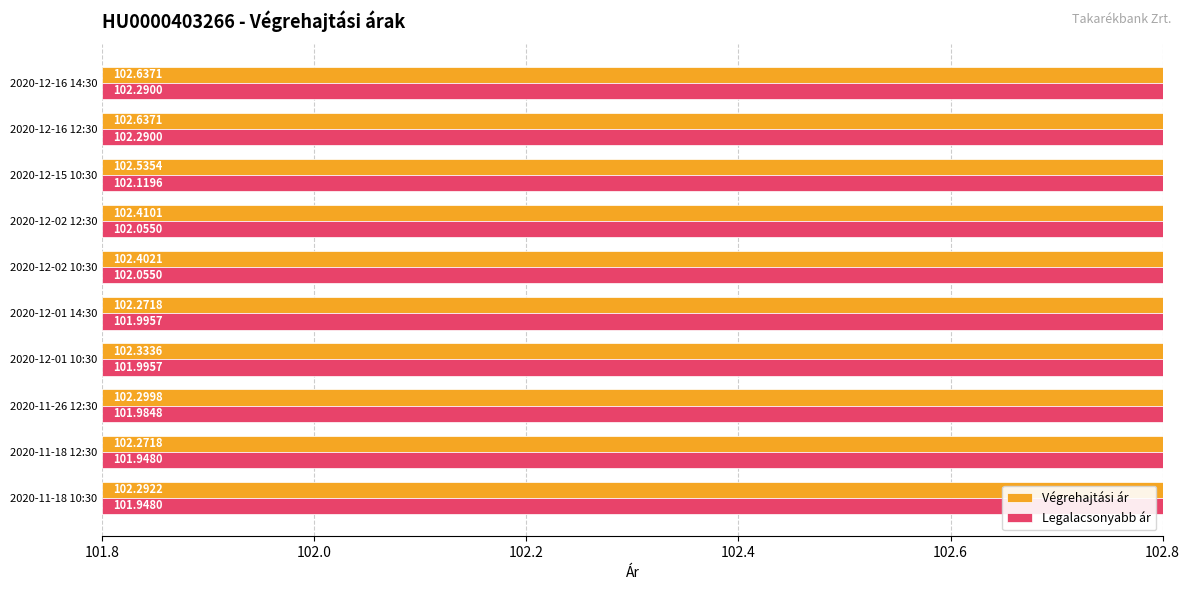

Which series has the largest total across all categories?

Végrehajtási ár